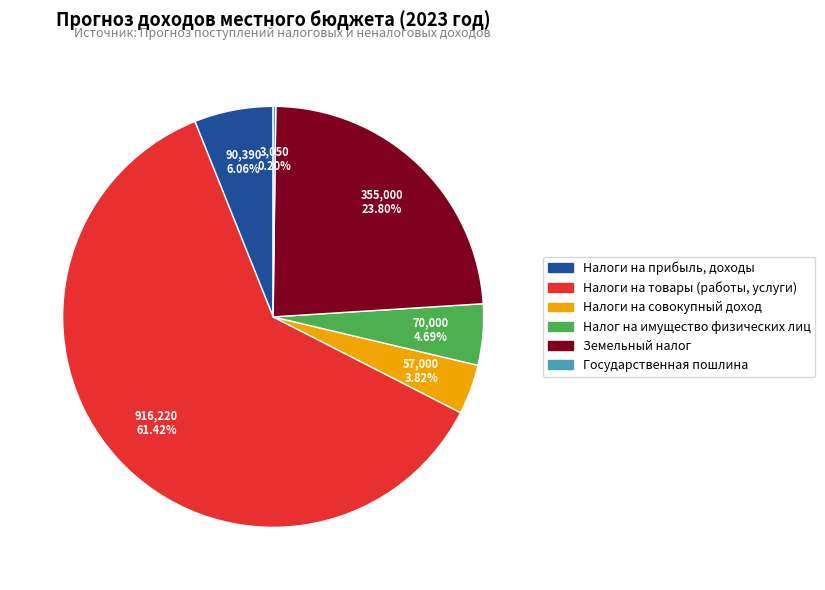

Do Земельный налог and Налоги на прибыль, доходы together represent more than half of the pie?

No